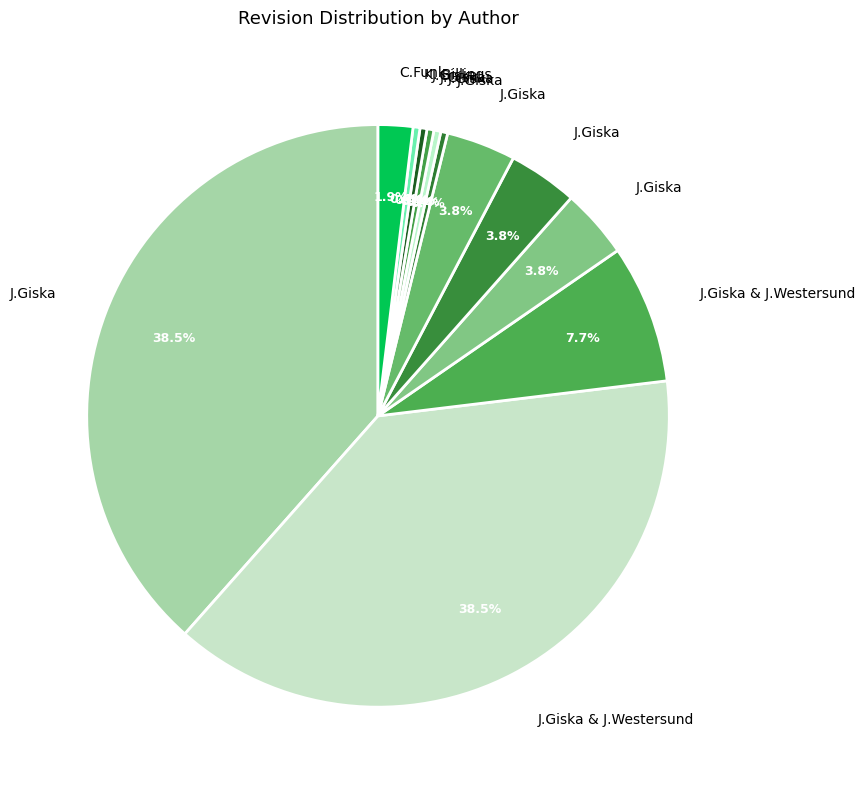

Count the number of slices in the pie.

12